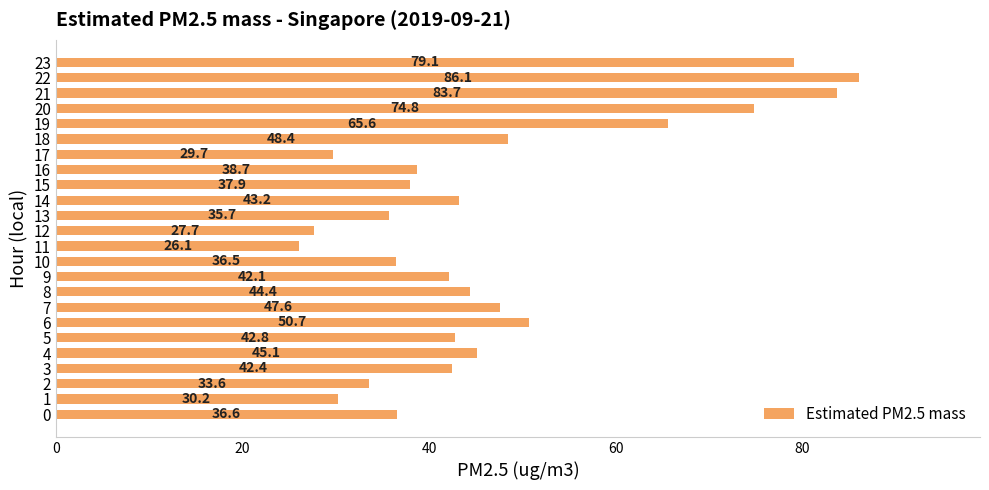

How many data points does each series have?

24